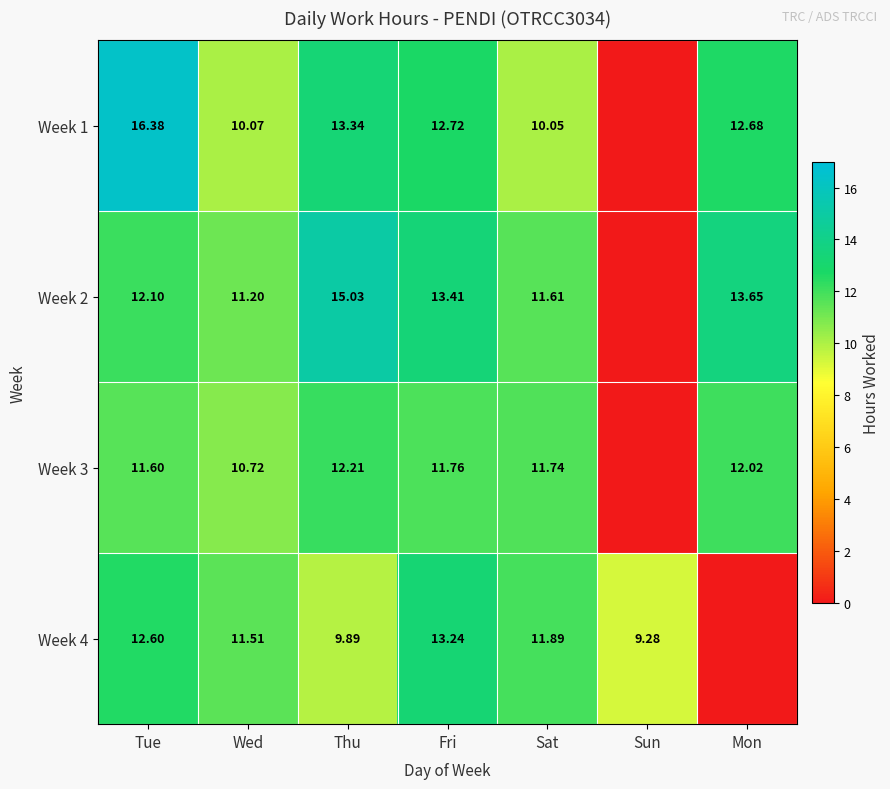

The value of Week 1 at Fri is 12.7. True or false?

True